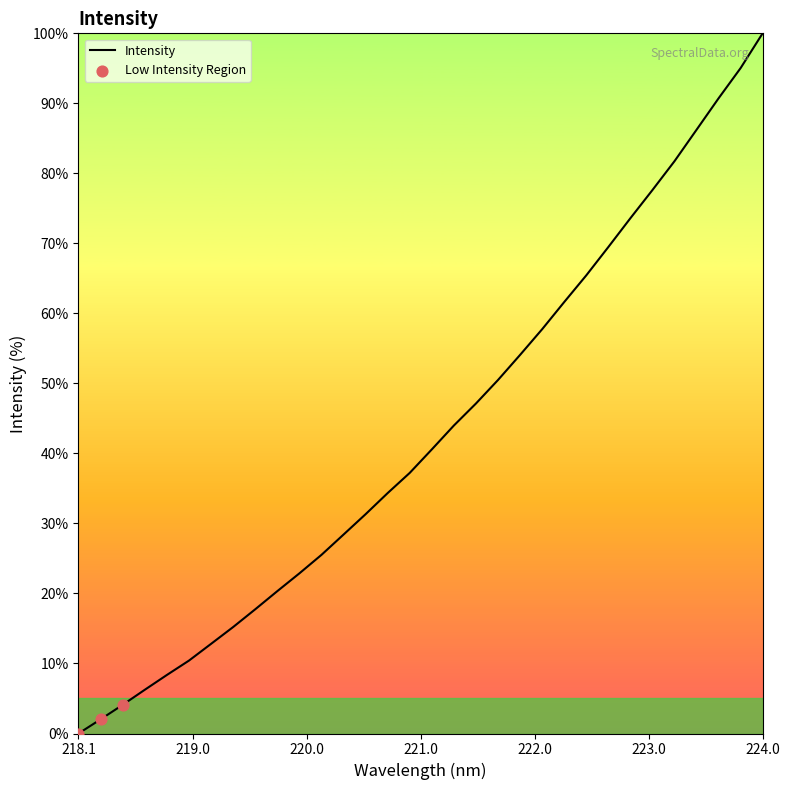

What is the maximum value shown in the chart?

100.0